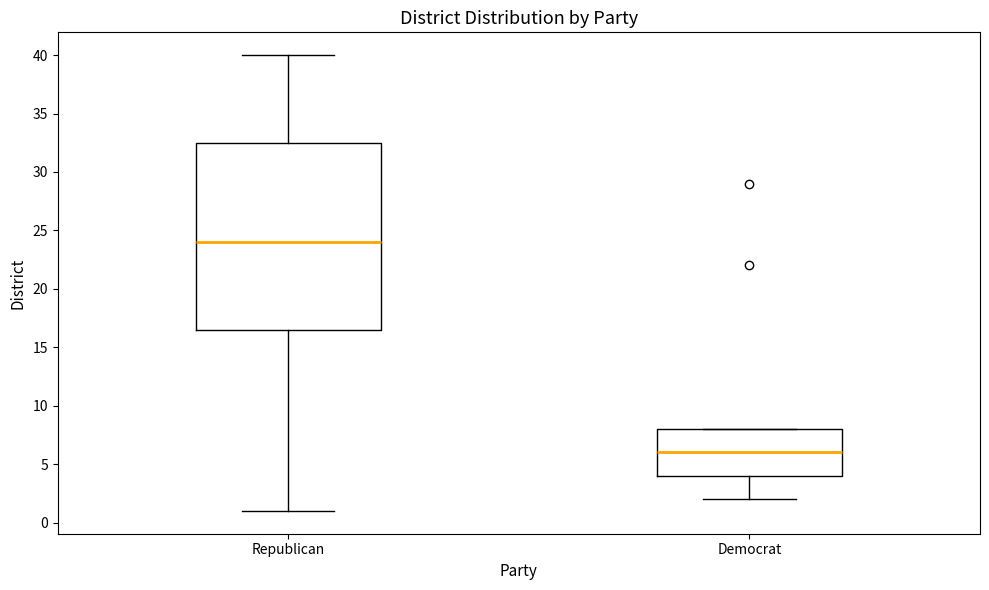

Where is the upper edge of the box for Democrat on the y-axis? The values are not printed on the chart, so give them approximately, as read against the axis.

8.0